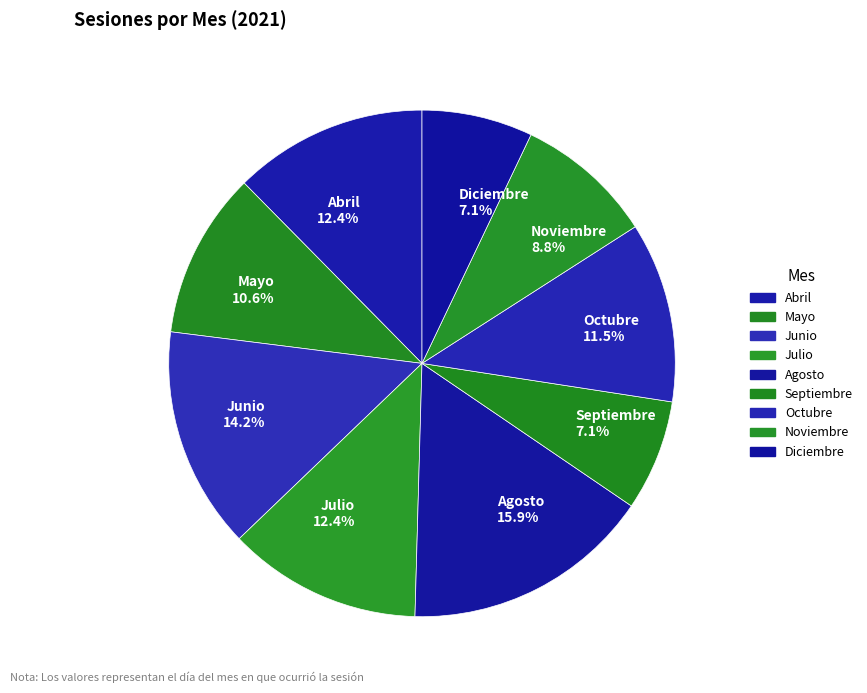

Approximately how many times larger is the value at Julio compared to Agosto?

0.8